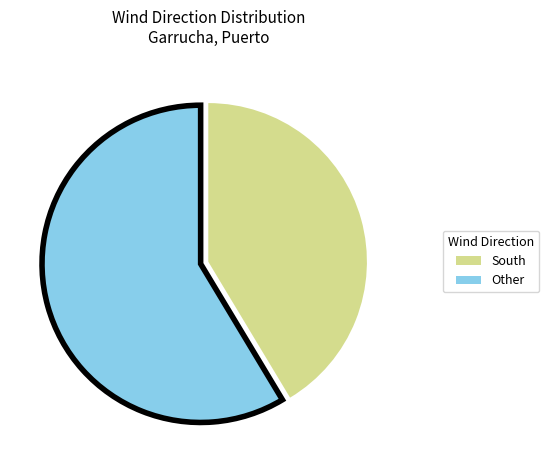

Is there any slice that represents more than half of the pie?

Yes